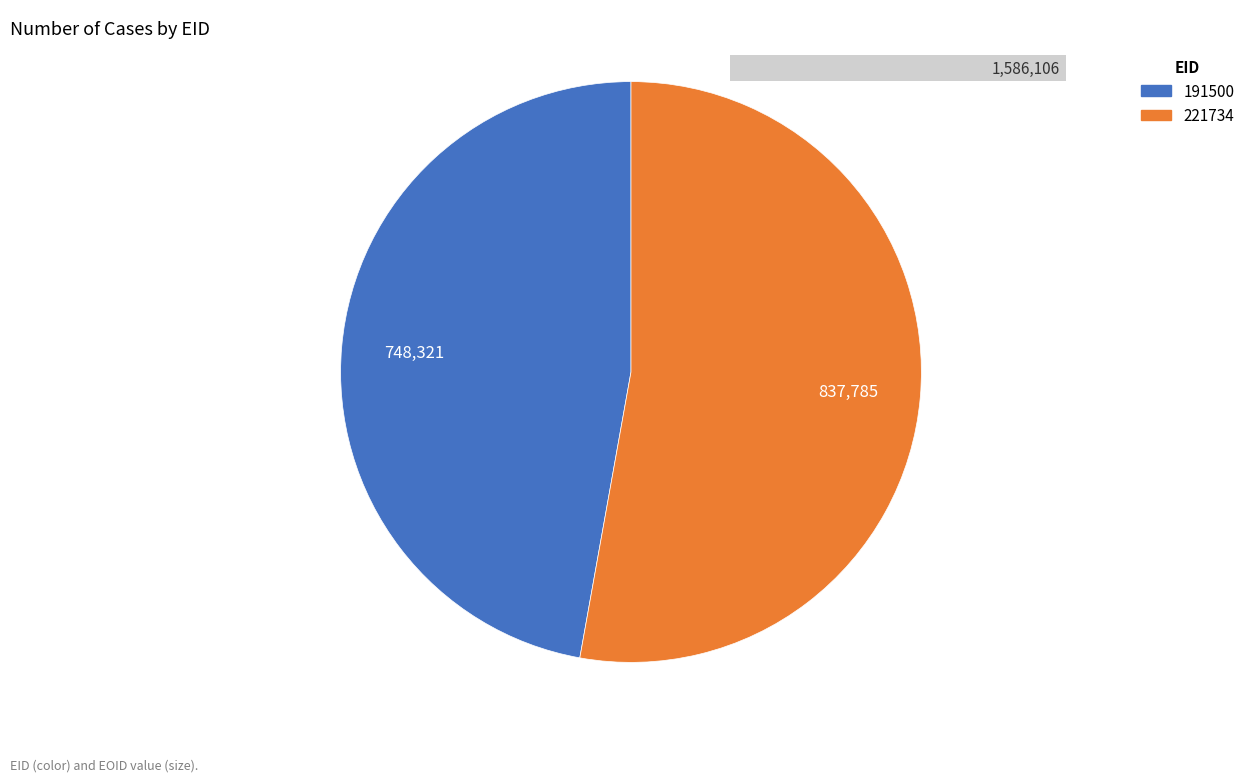

What percentage is the 191500 slice, to the nearest percent?

47%